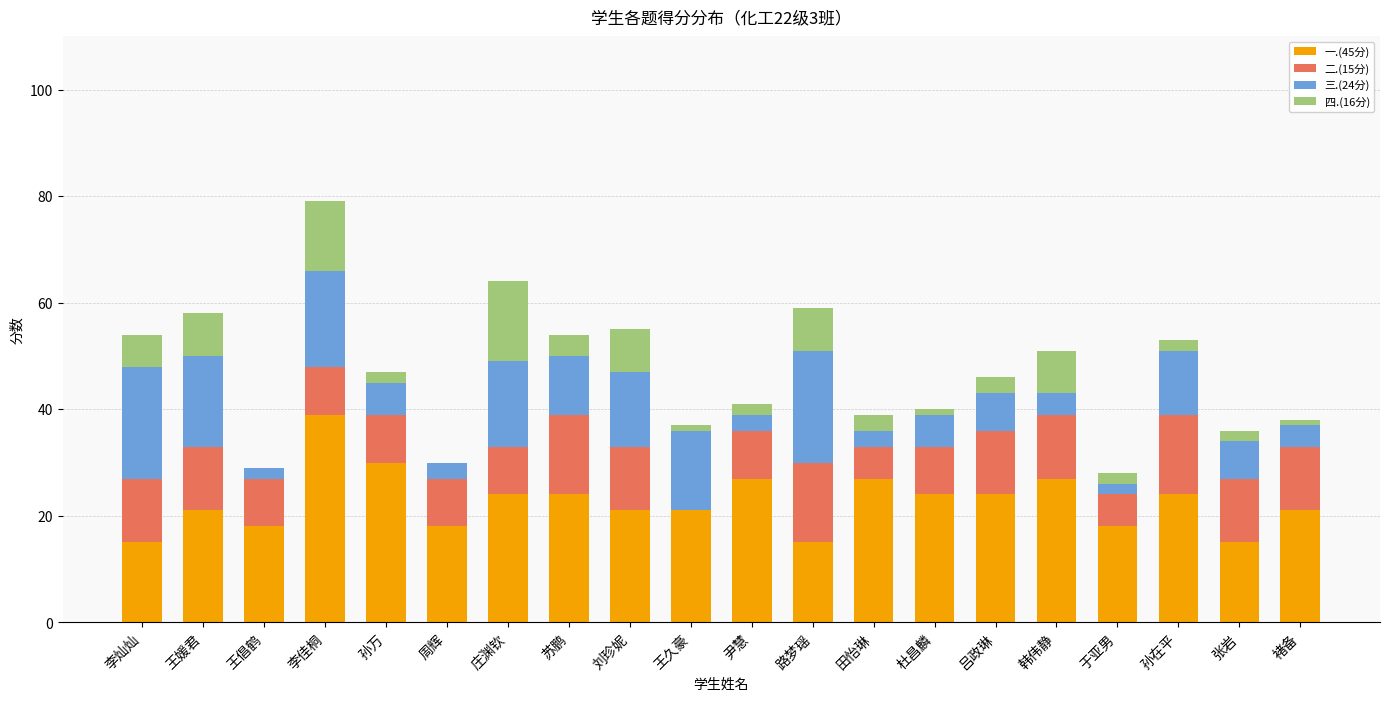

At which category is the sum across all series the highest?

李佳桐